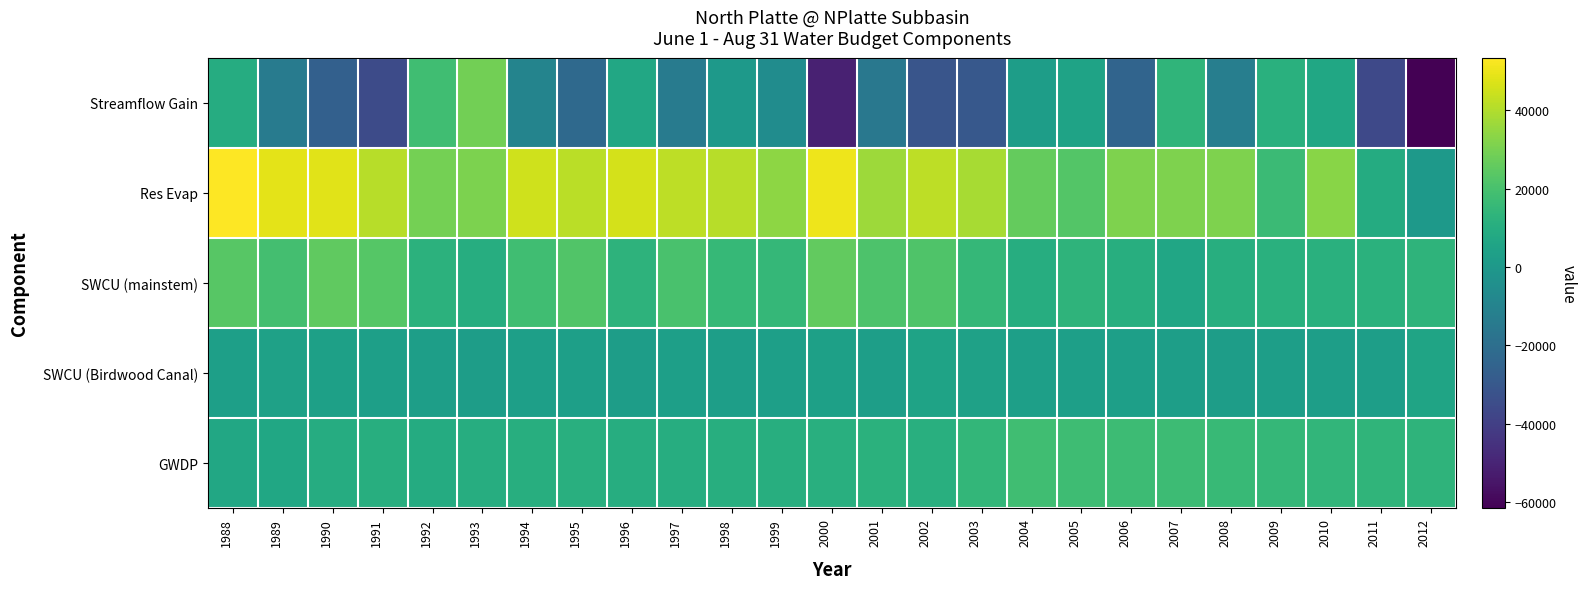

What is the difference between the highest and lowest values at 1991?

76081.8